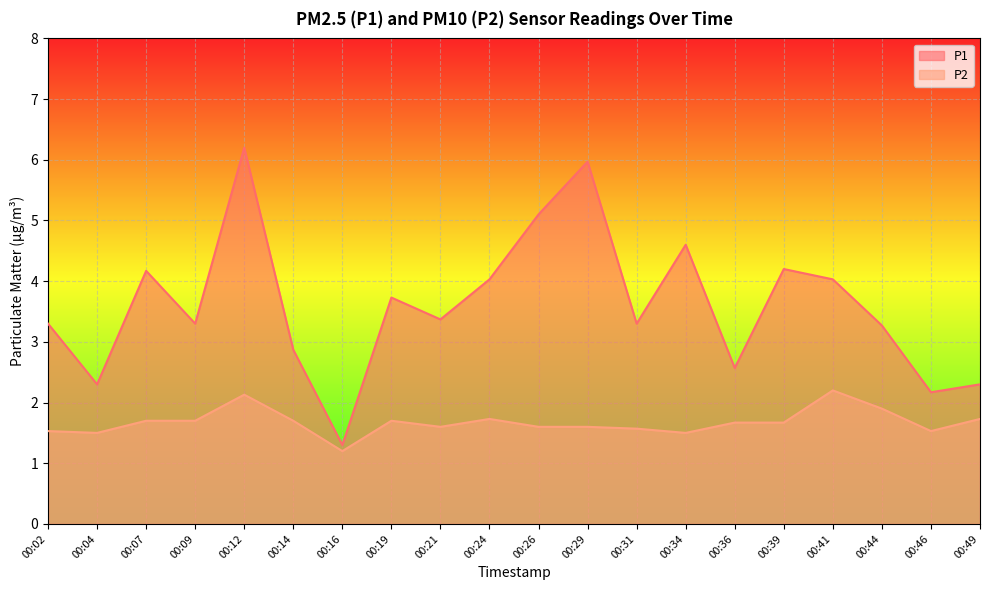

At which label is P2 closest to 1?

00:16